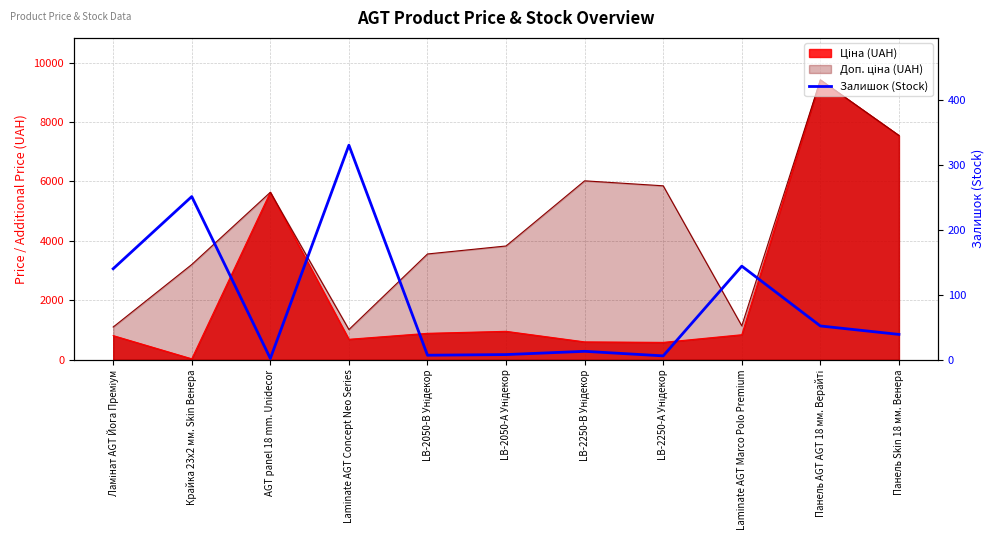

Which label corresponds to the largest value in the chart?

Laminate AGT Concept Neo Series